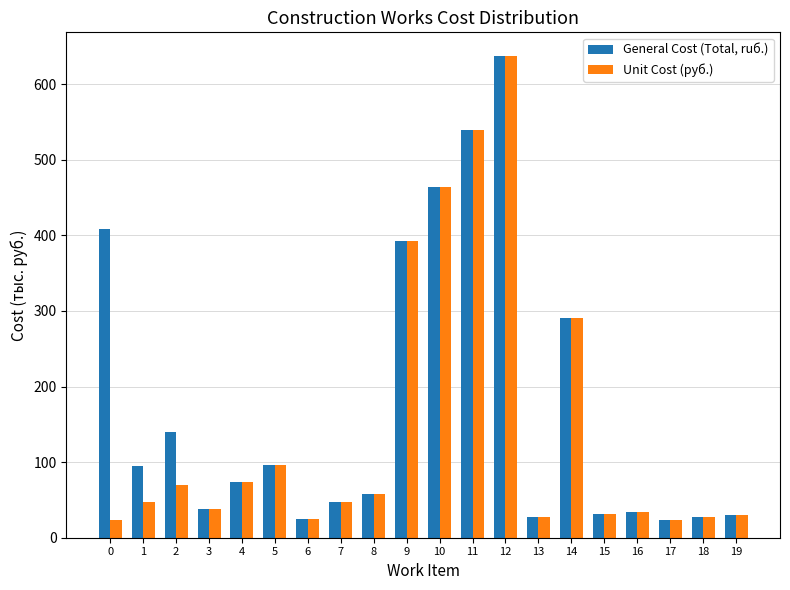

What is the approximate value of Unit Cost (руб.) at 13?

26.8